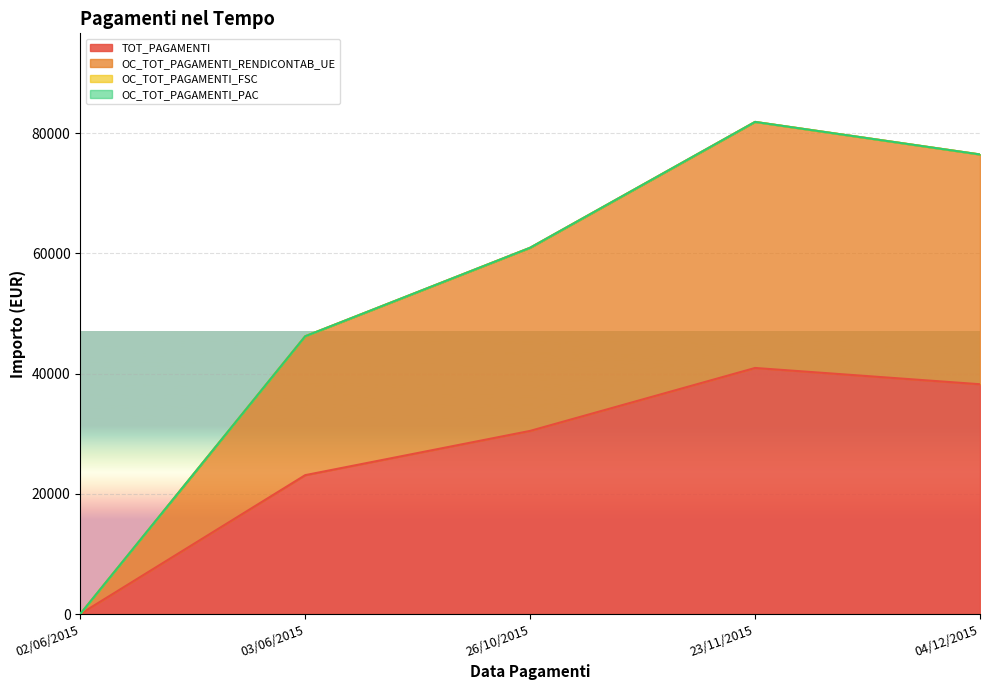

What is the average value of the OC_TOT_PAGAMENTI_RENDICONTAB_UE series?

53088.8